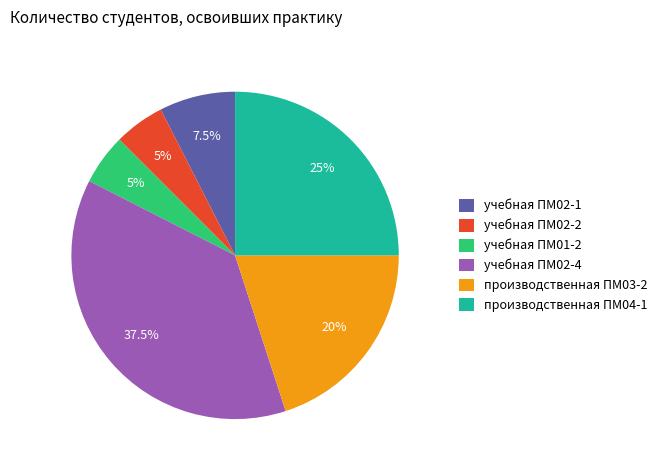

How many segments does this pie chart have?

6